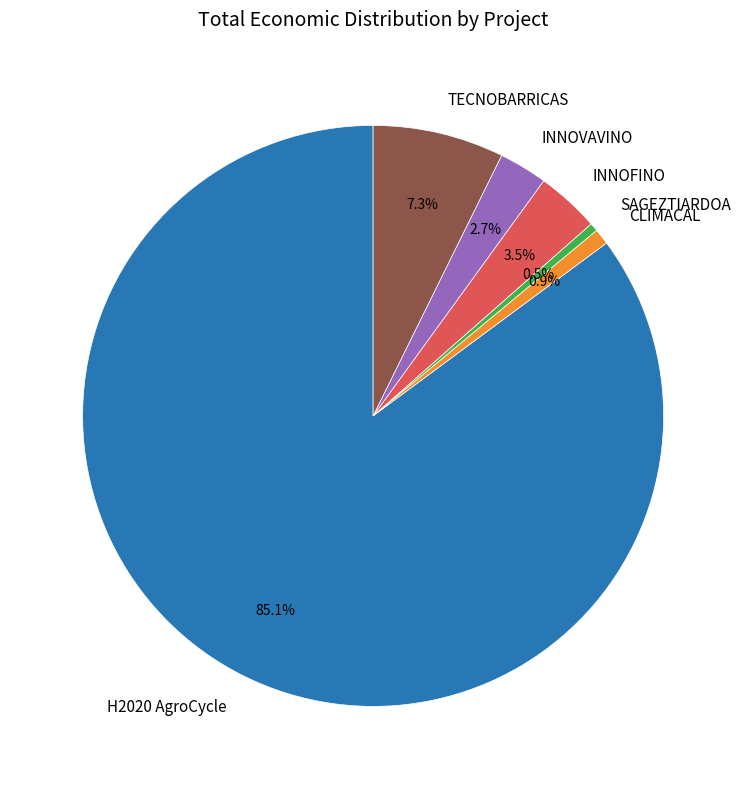

What portion of the pie excludes SAGEZTIARDOA?

99.5%